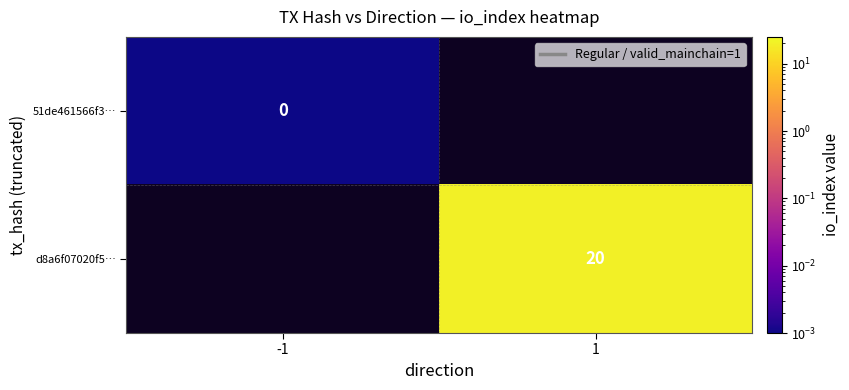

How many values in 51de461566f3… are above zero?

1